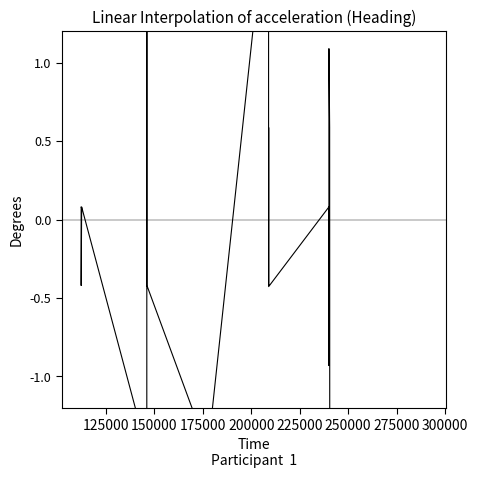

How many negative values are there?

8